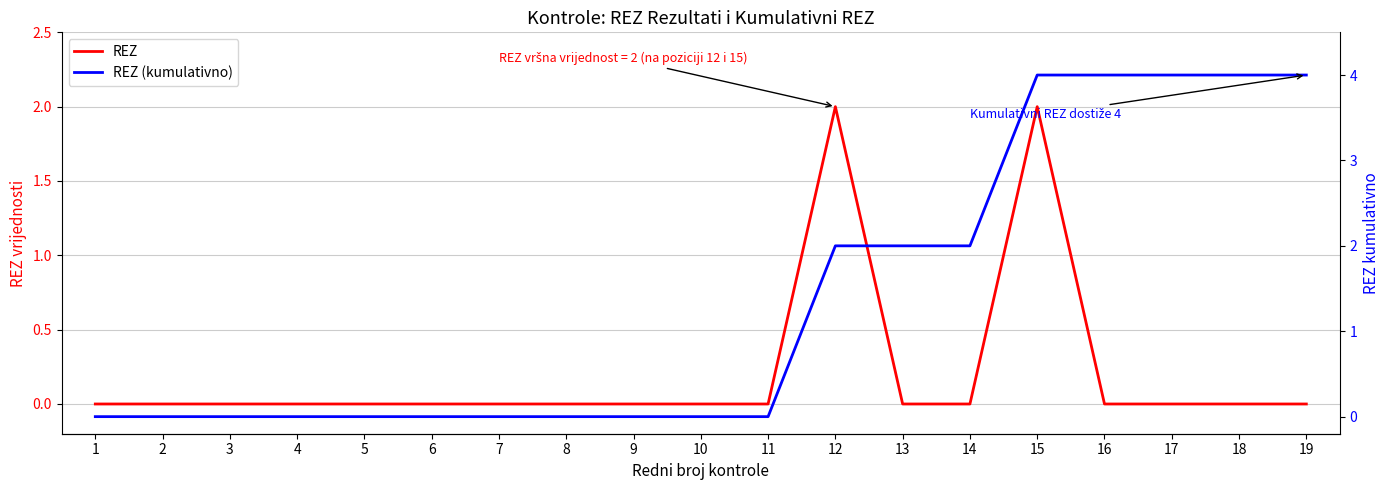

At which label does REZ reach its peak?

12